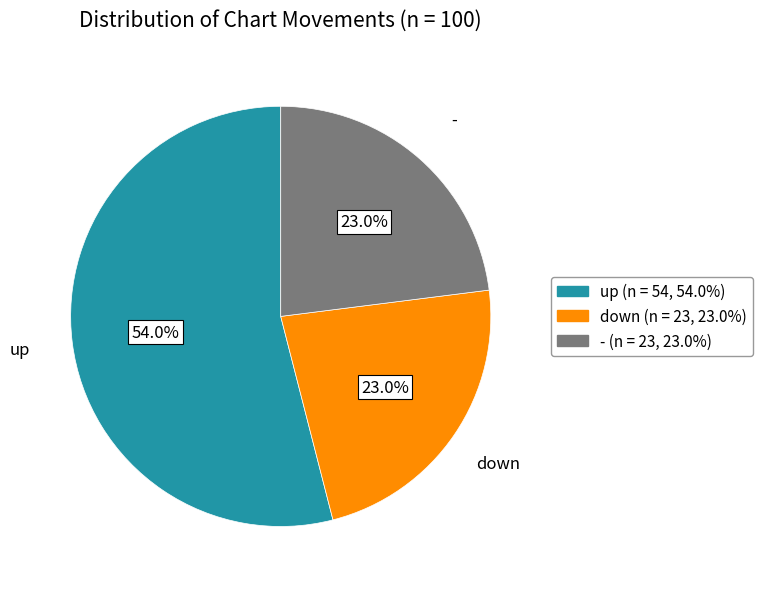

Is it true that down is 31% of the pie?

False